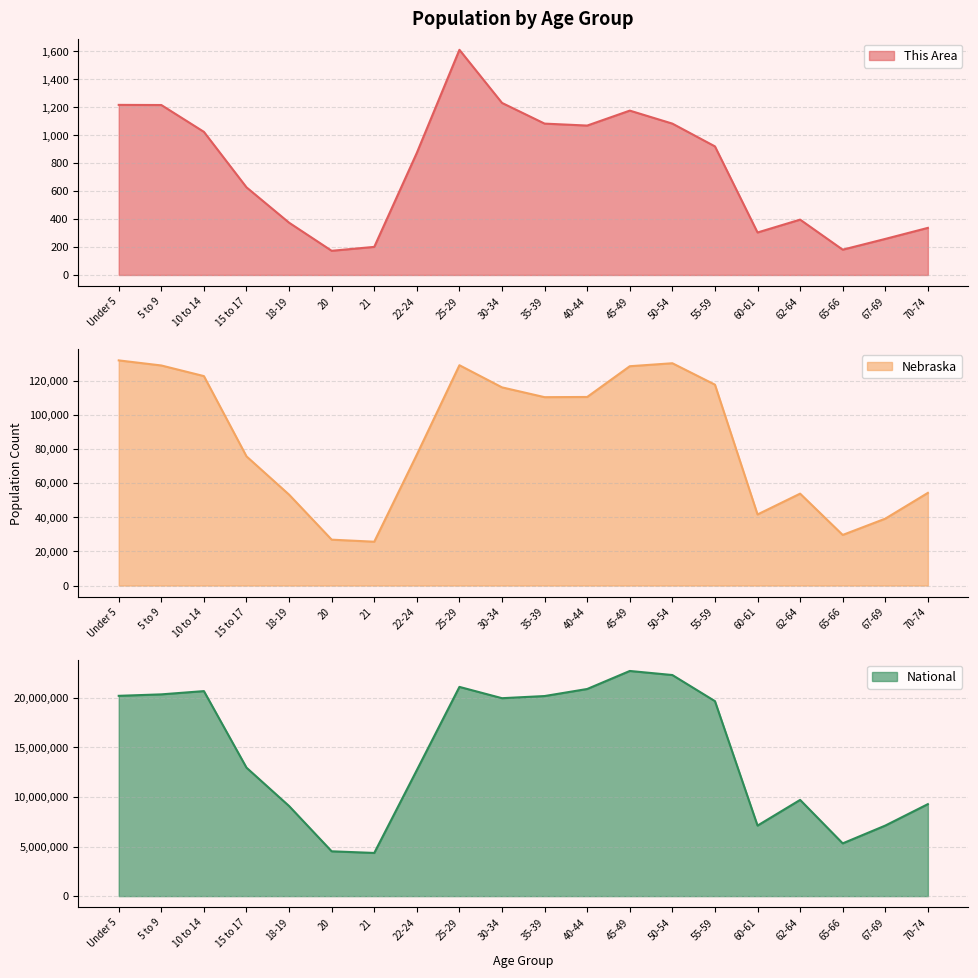

What is the label of the 19th point from the right?

5 to 9